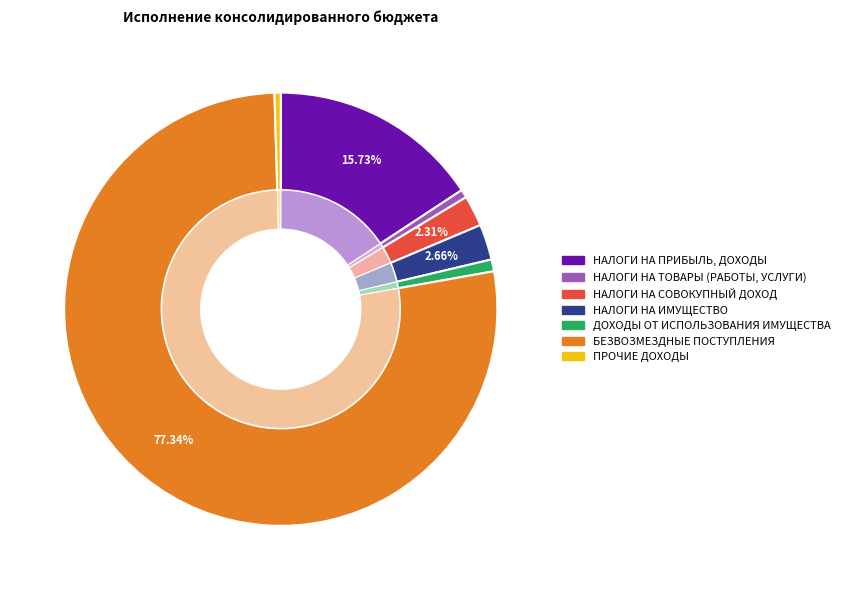

True or false: НАЛОГИ НА ТОВАРЫ (РАБОТЫ, УСЛУГИ) accounts for 11% of the total.

False